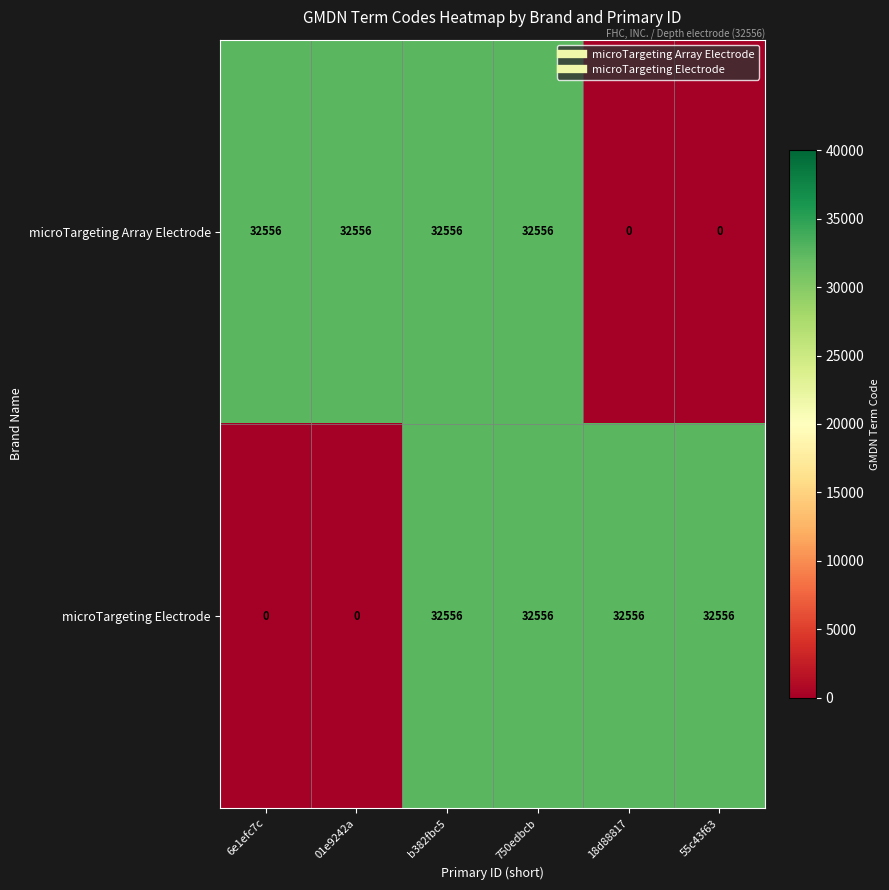

What is the difference between the maximum and second lowest values in the microTargeting Electrode series?

32556